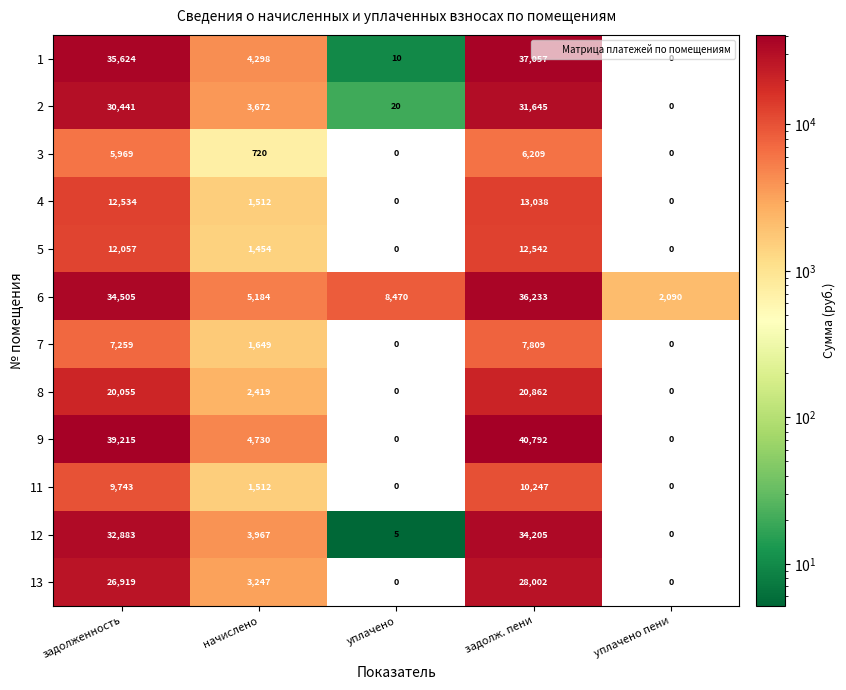

How many positive values does the 4 series have?

3